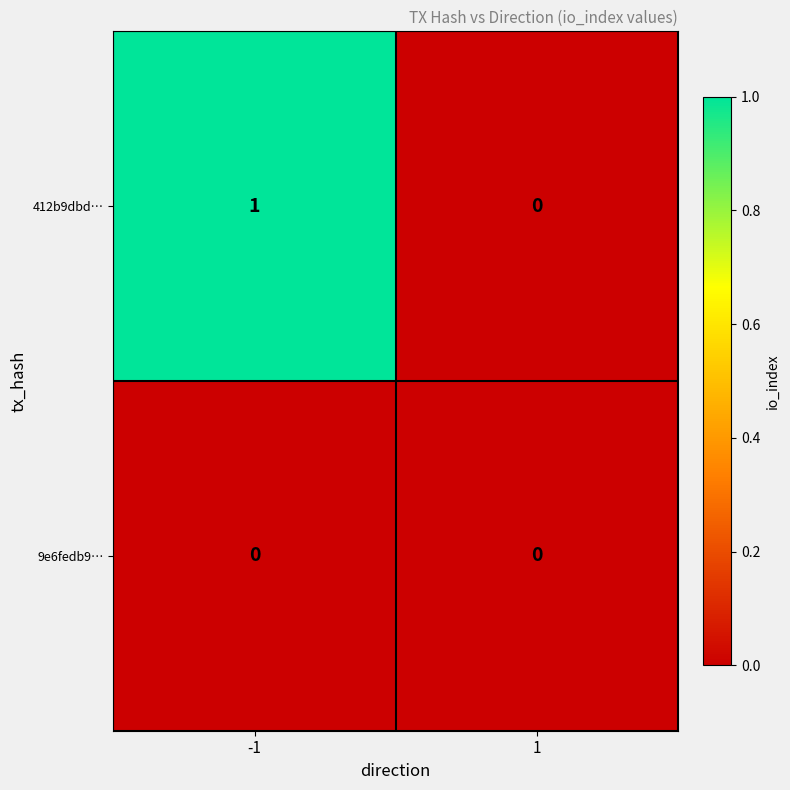

True or false: 412b9dbd… has a value of 1 at -1.

True